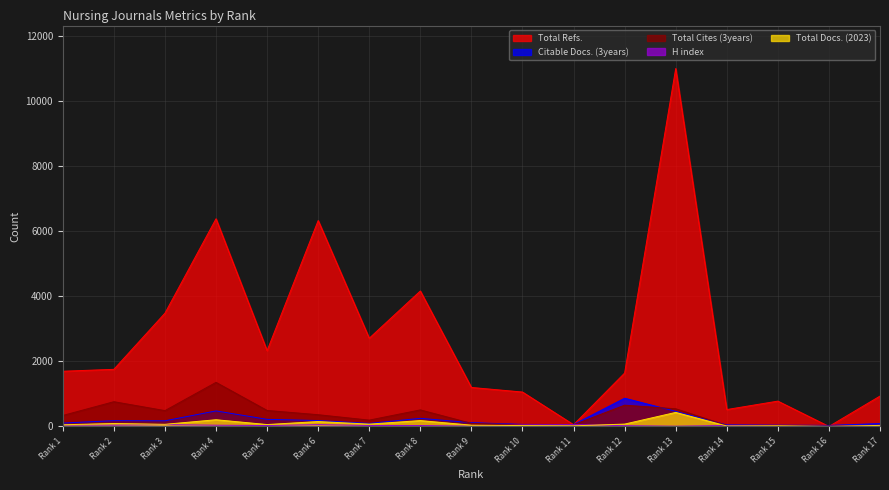

What is the highest value of the H index series?

56